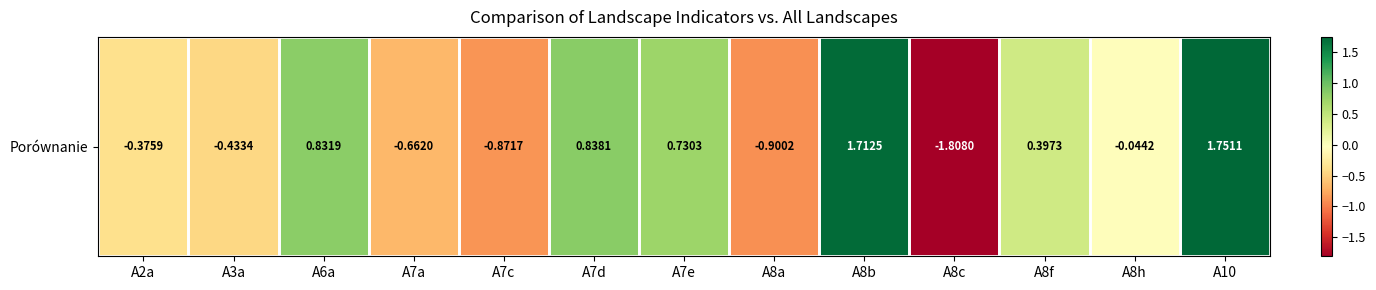

What is the difference between the maximum and minimum values?

3.6